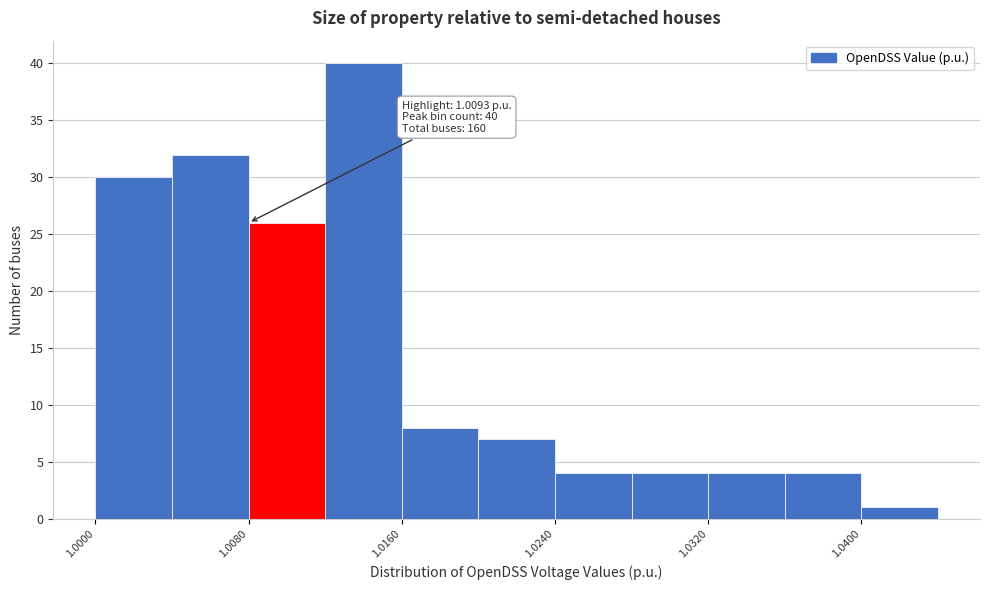

Over which range of the x-axis is the bar tallest?

1.012 to 1.016